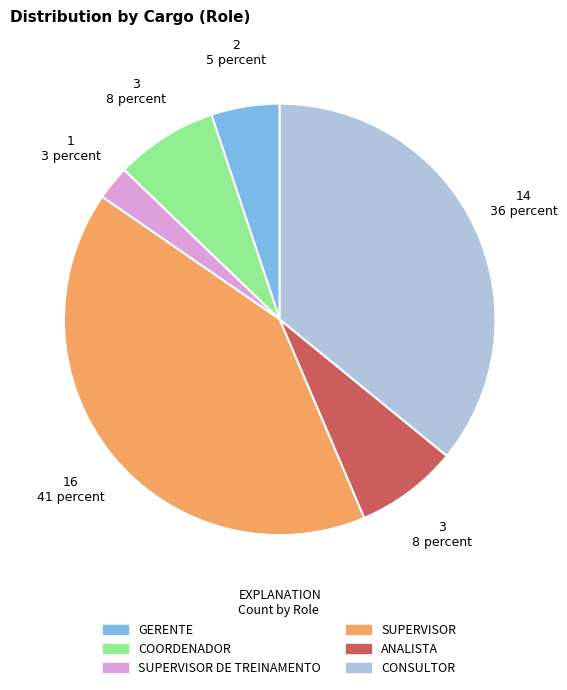

Is there any slice that represents more than half of the pie?

No